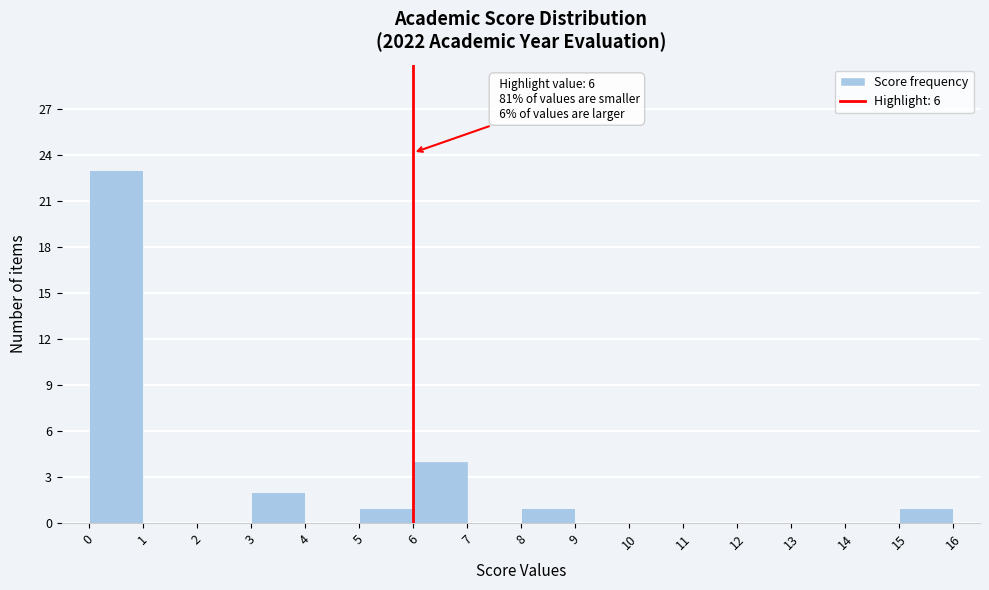

Which range on the x-axis has the tallest bar?

0 to 1